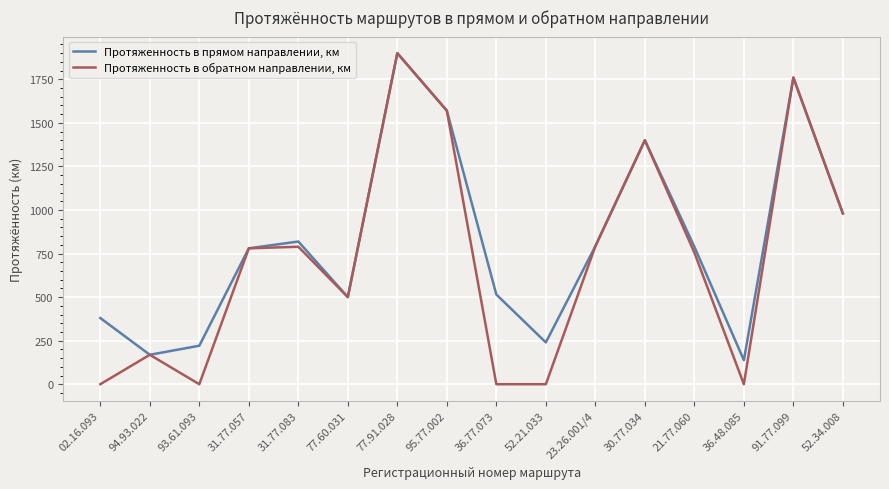

Which category has the lowest value in the Протяженность в прямом направлении, км series?

36.48.085